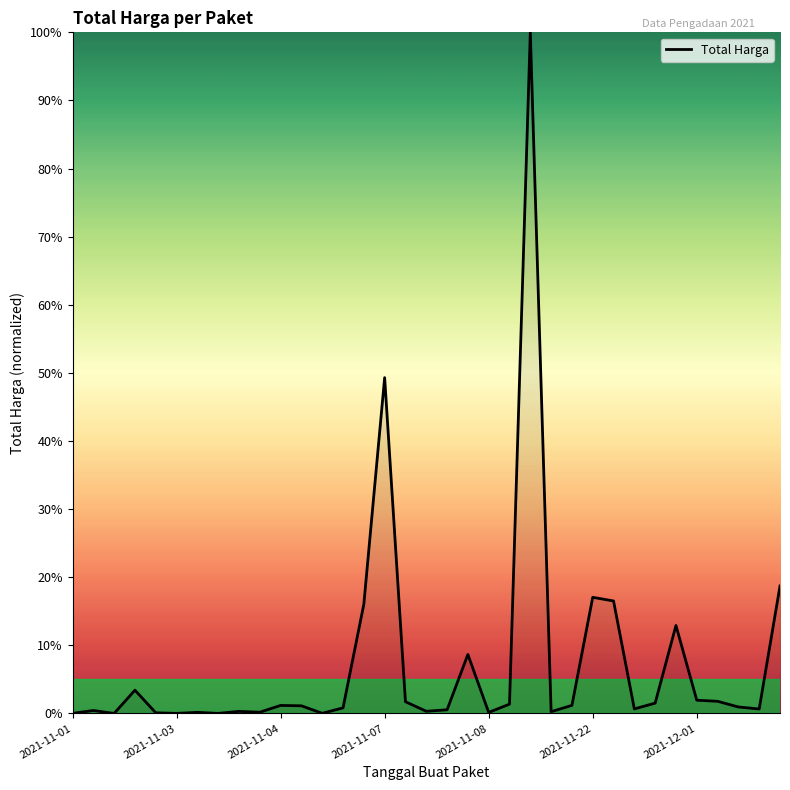

What is the maximum value shown in the chart?

100.0